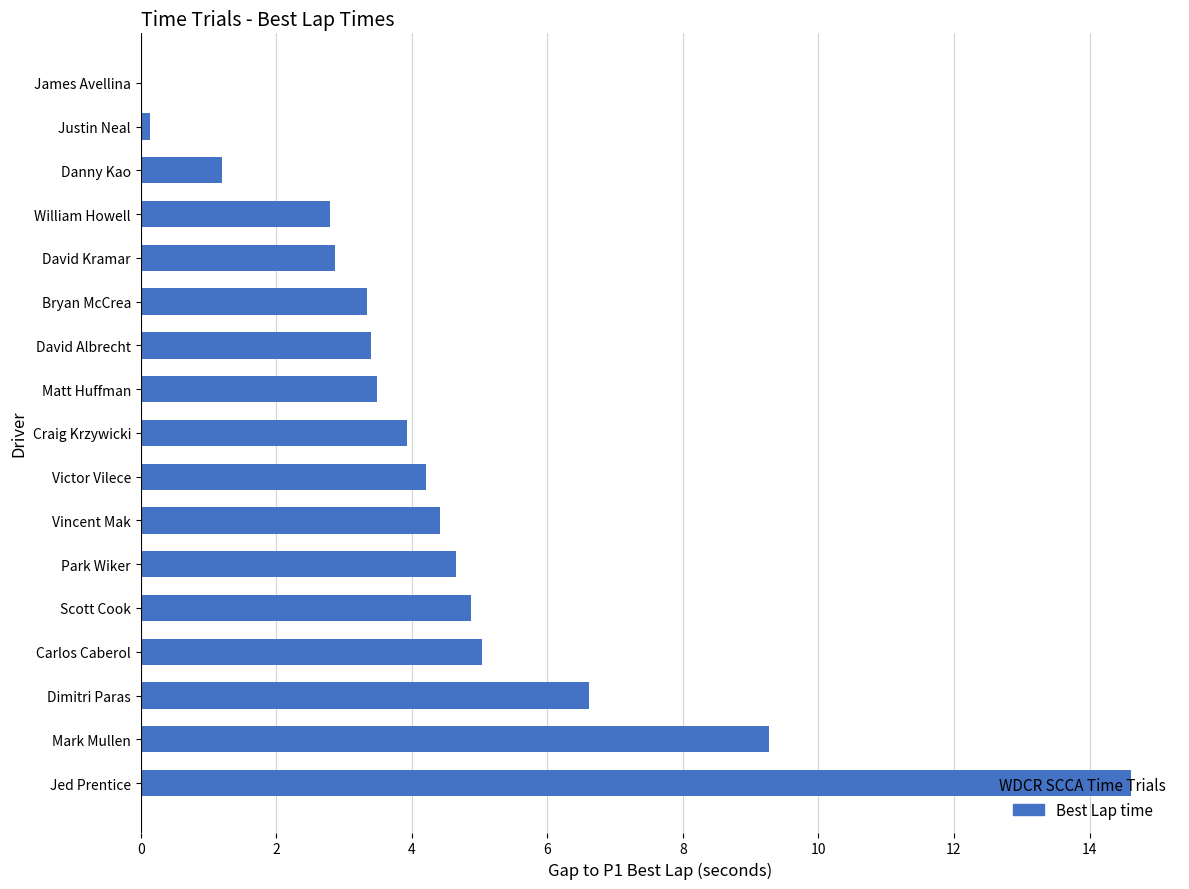

What is the ratio of the value at Scott Cook to the value at William Howell?

1.7